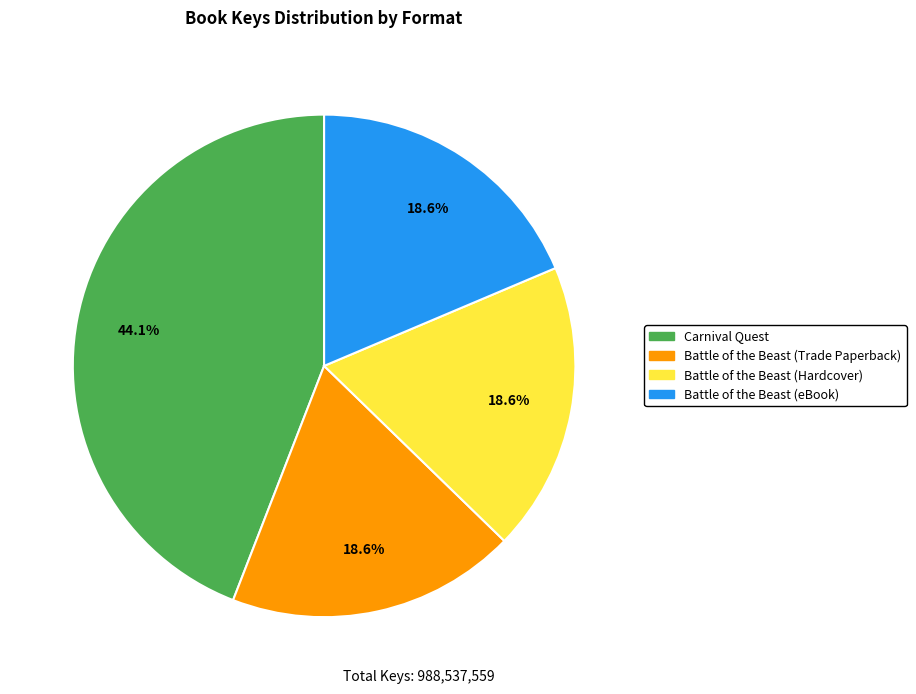

How much of the chart is everything except Battle of the Beast (Trade Paperback)?

81.4%